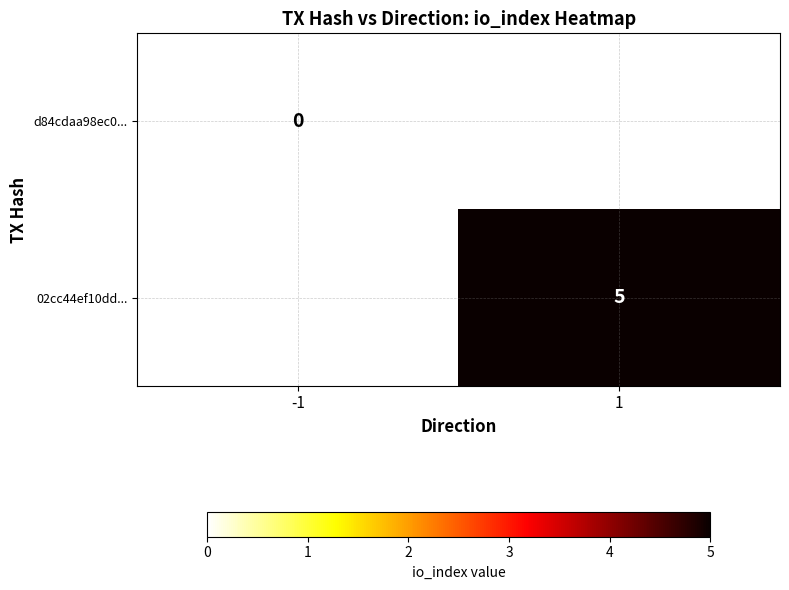

Is it true that 02cc44ef10dd... equals 5 at 1?

True